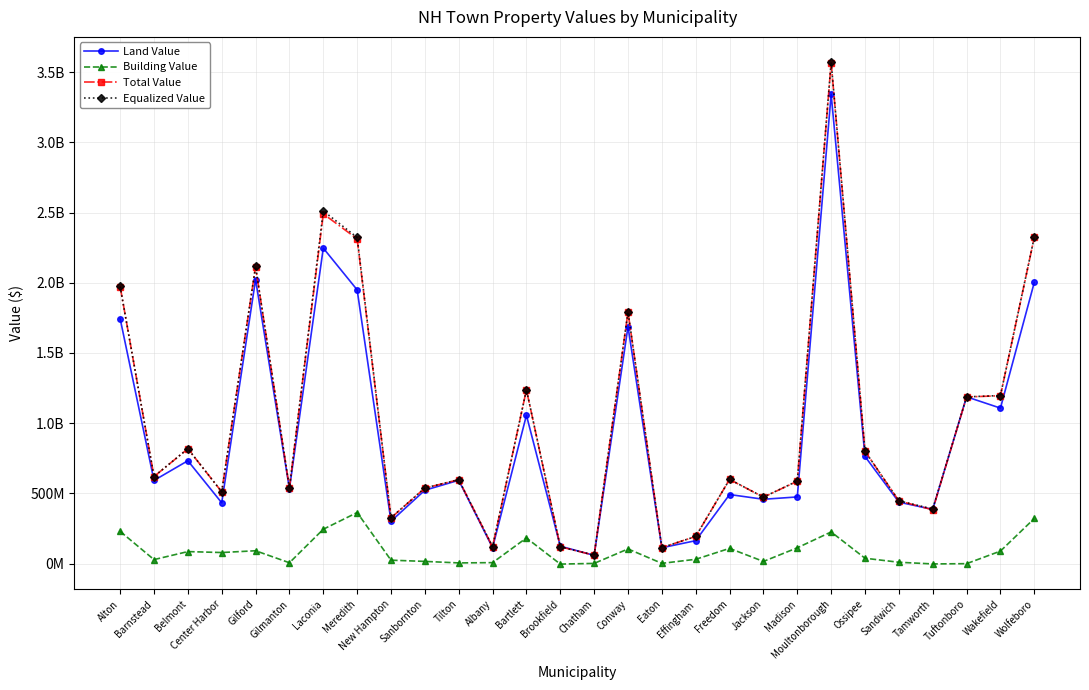

Where is Land Value nearest to the value 1700828486?

Conway